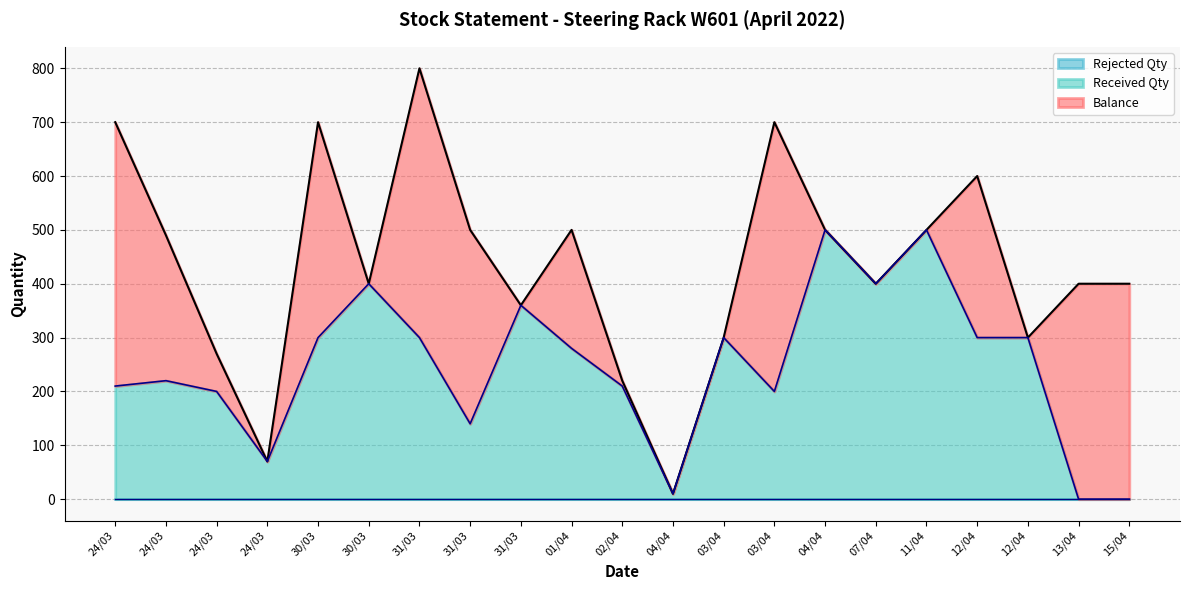

At which label is Rejected Qty closest to 0?

24/03